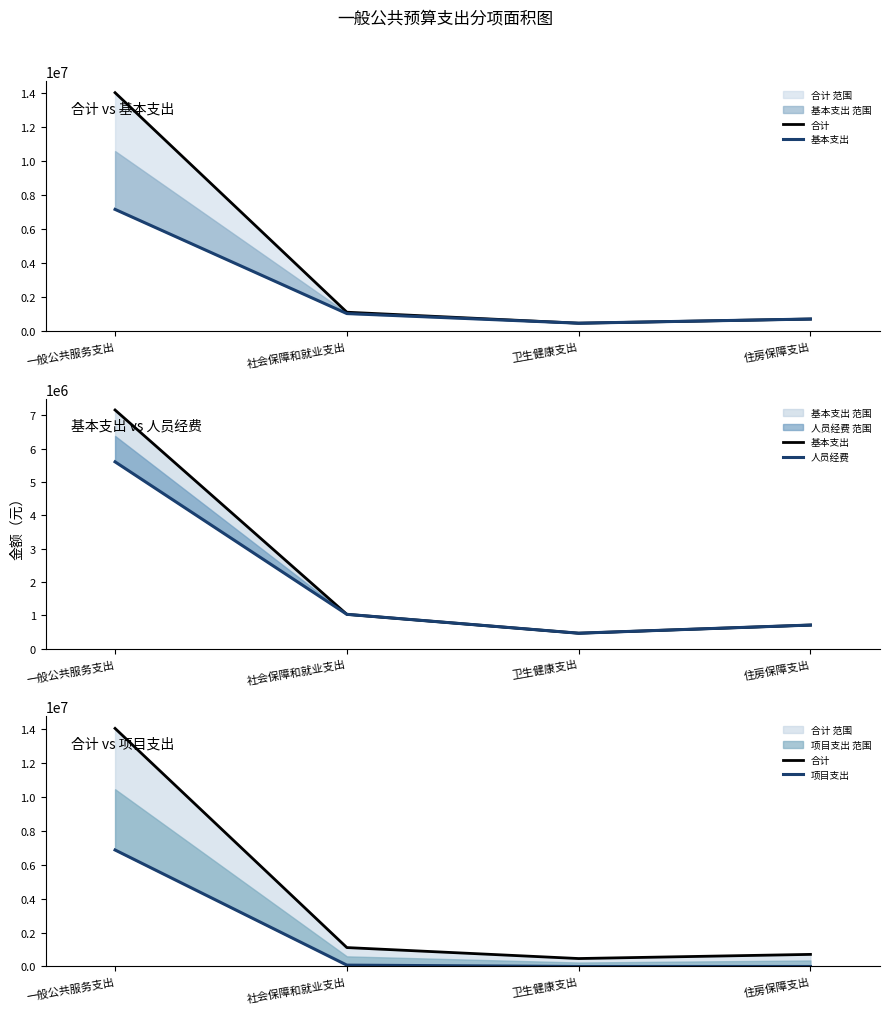

What are all the series names shown in the legend?

合计, 基本支出, 人员经费, 项目支出